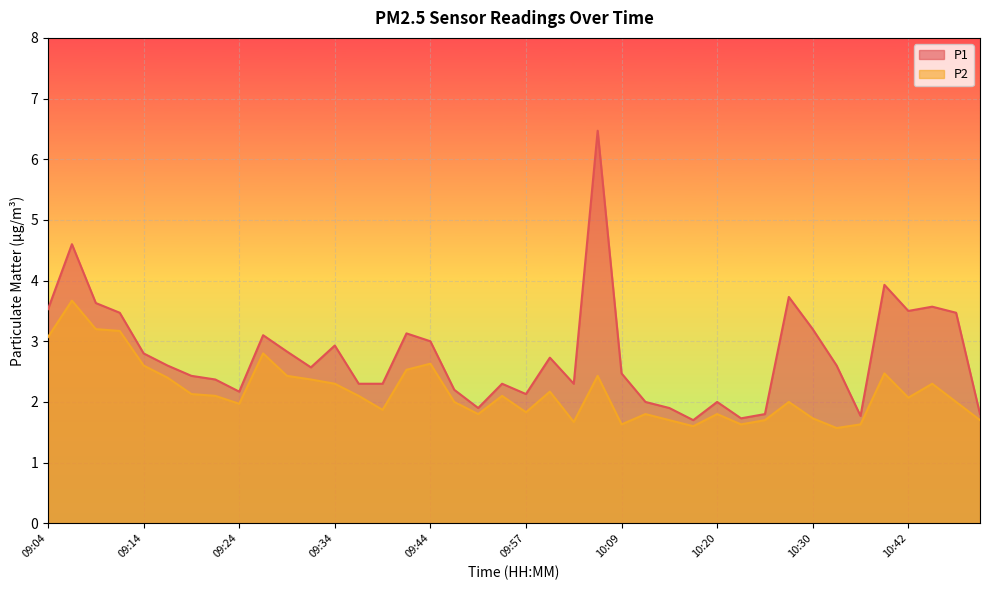

Which series has the largest range (max minus min)?

P1